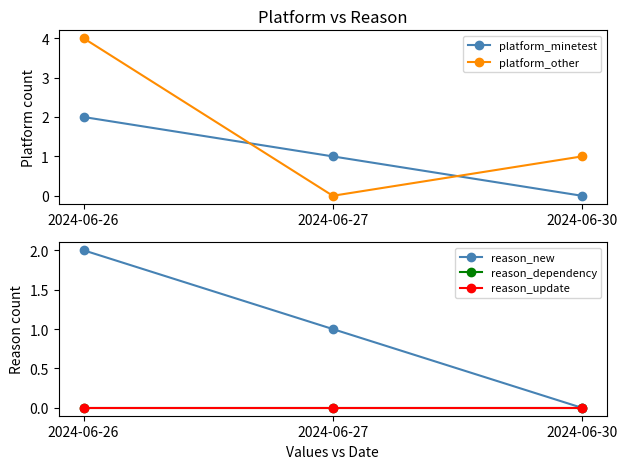

Where does the reason_new series first go above 1?

2024-06-26